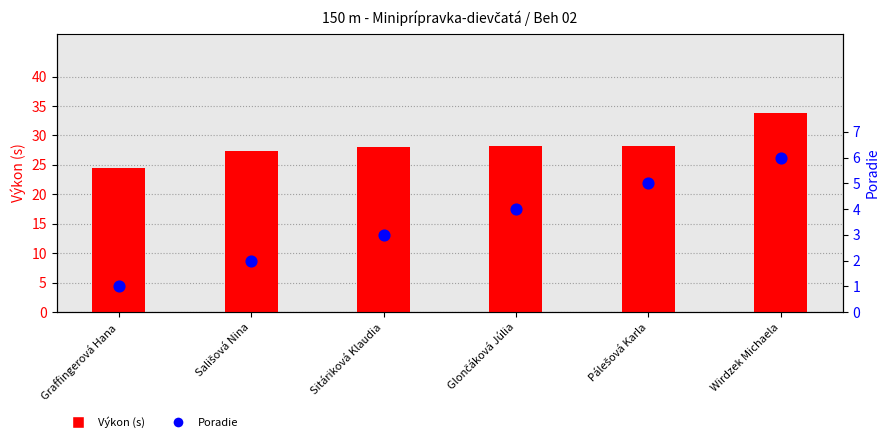

What is the total value across all series at Sališová Nina?

29.3